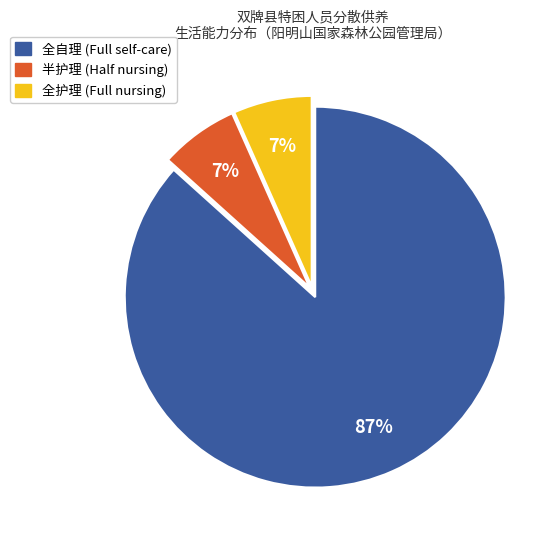

To the nearest percent, what is the average slice percentage?

33%